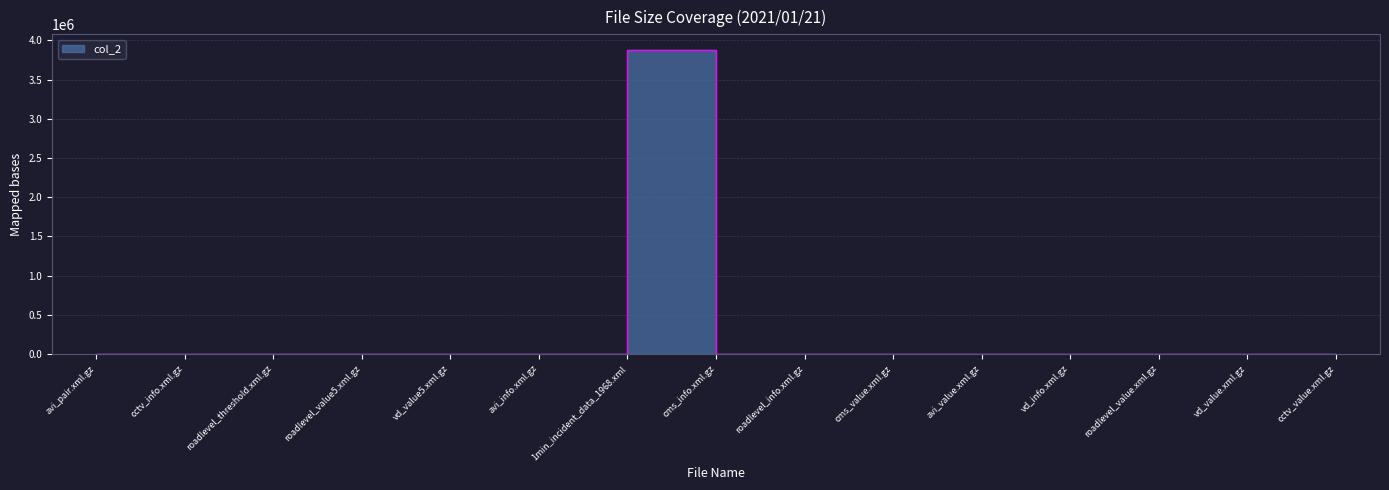

What value does the data have at avi_info.xml.gz, to the nearest 10?

1440